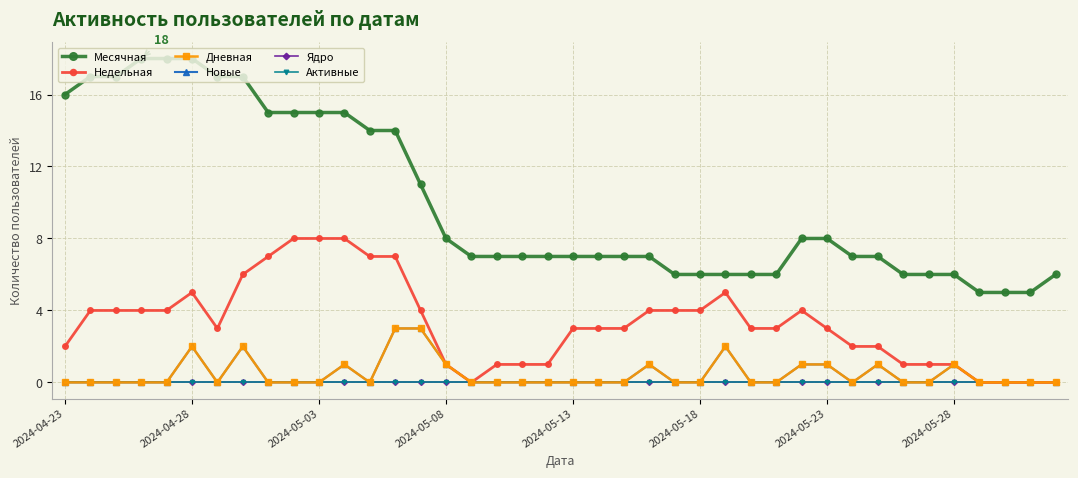

Is this an area chart (filled region under the line)?

No